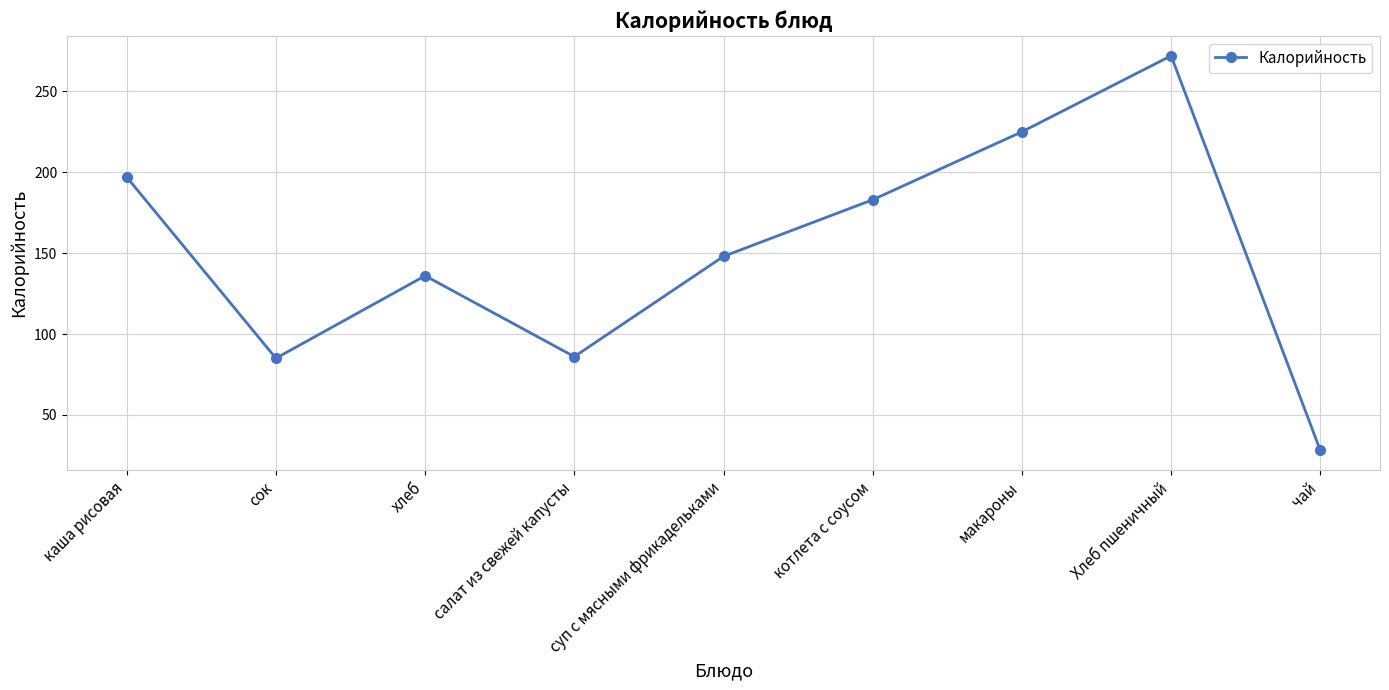

Is it true that the value at сок is 85?

True